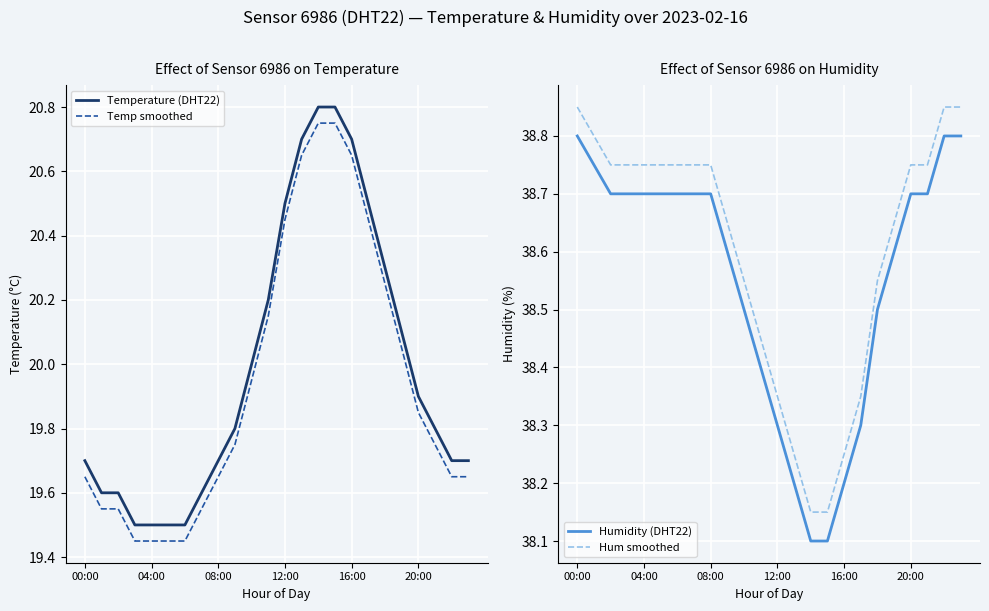

Which series has the widest spread of values?

Temperature (DHT22)